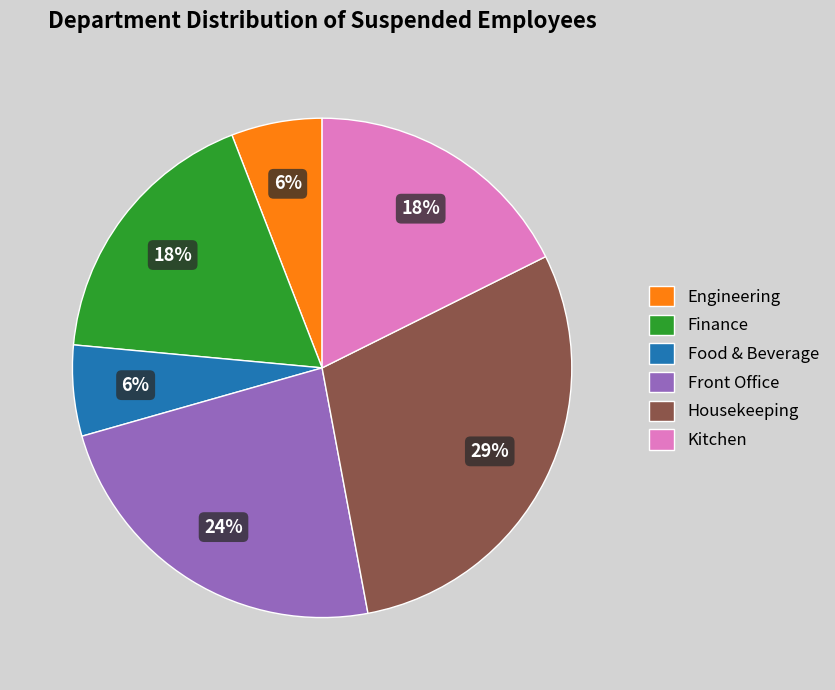

To the nearest percent, what is the difference between the Engineering and Finance slice percentages?

12%